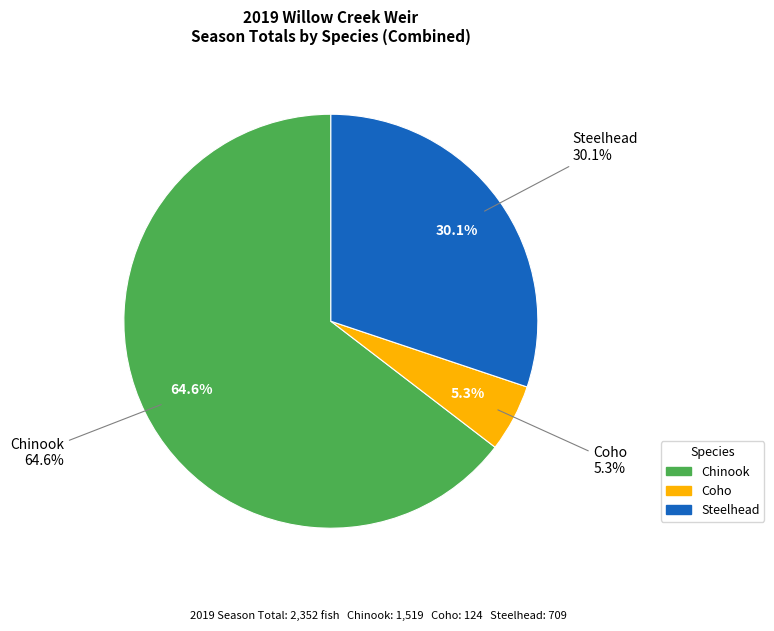

What percentage is the Coho slice, to the nearest percent?

5%